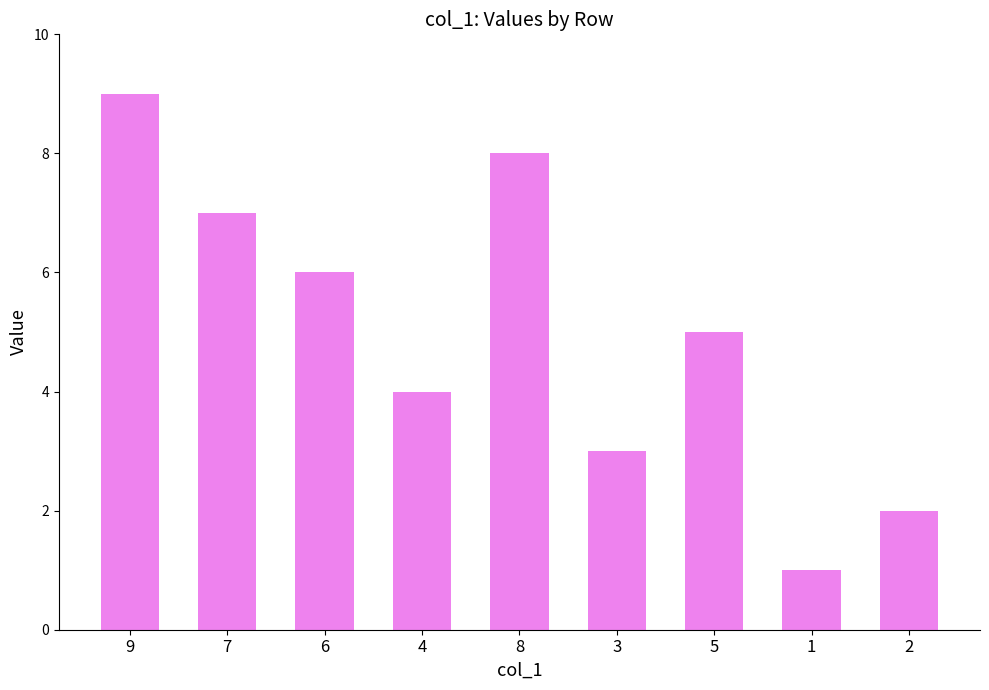

The value at 2 is 2. True or false?

True